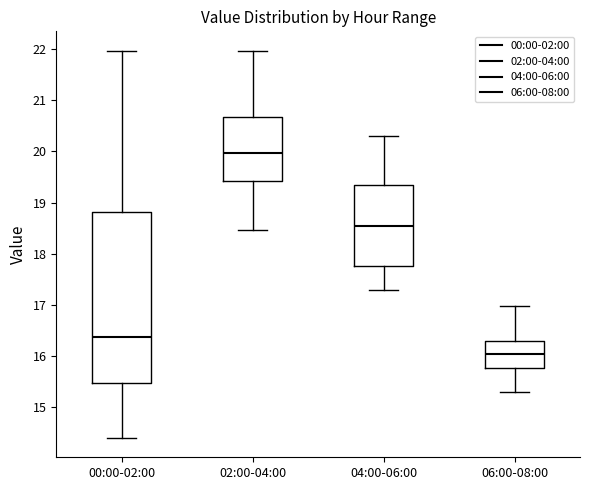

Comparing the boxes themselves (not the whiskers), which one is the tallest?

00:00-02:00